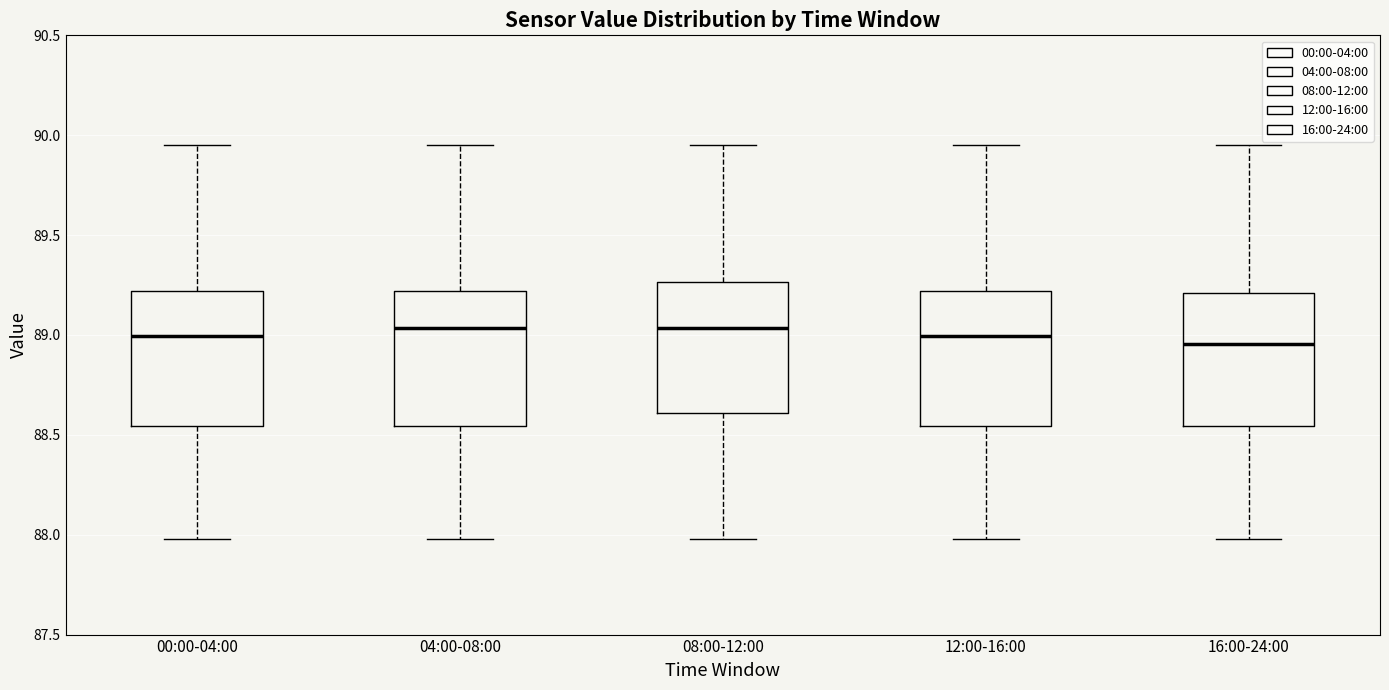

Reading left to right, read every box against the y-axis: the position of its median line, the range the box covers, and the ends of its whiskers. The values are not printed on the chart, so give them approximately, as read against the axis.

00:00-04:00: median 89.00, box 88.55 to 89.20, whiskers 88.00 to 89.95
04:00-08:00: median 89.05, box 88.55 to 89.20, whiskers 88.00 to 89.95
08:00-12:00: median 89.05, box 88.60 to 89.25, whiskers 88.00 to 89.95
12:00-16:00: median 89.00, box 88.55 to 89.20, whiskers 88.00 to 89.95
16:00-24:00: median 88.95, box 88.55 to 89.20, whiskers 88.00 to 89.95